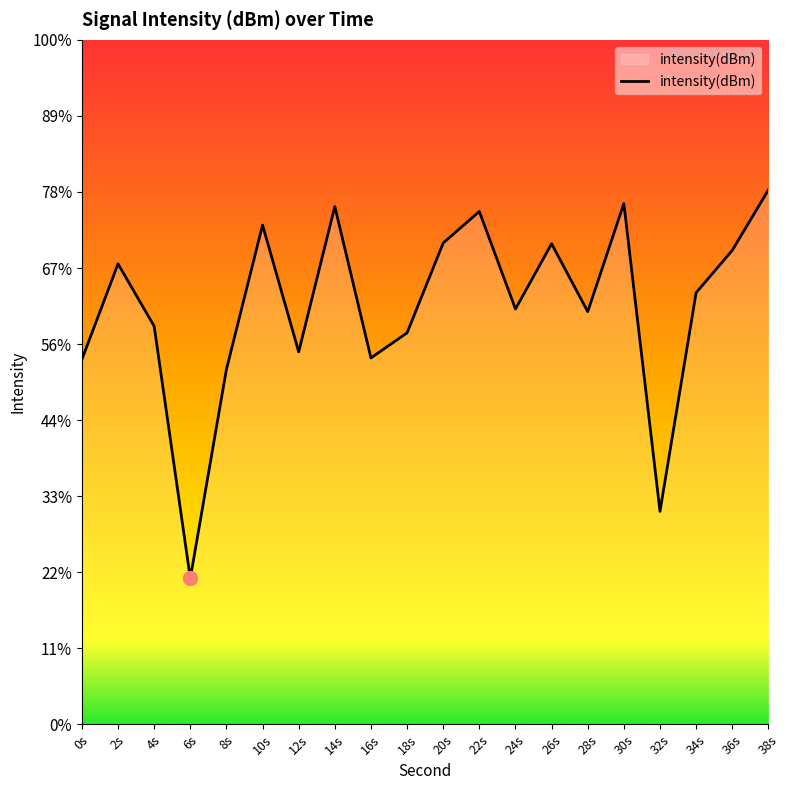

What is the sum of the values at 36s and 14s?

-244.8